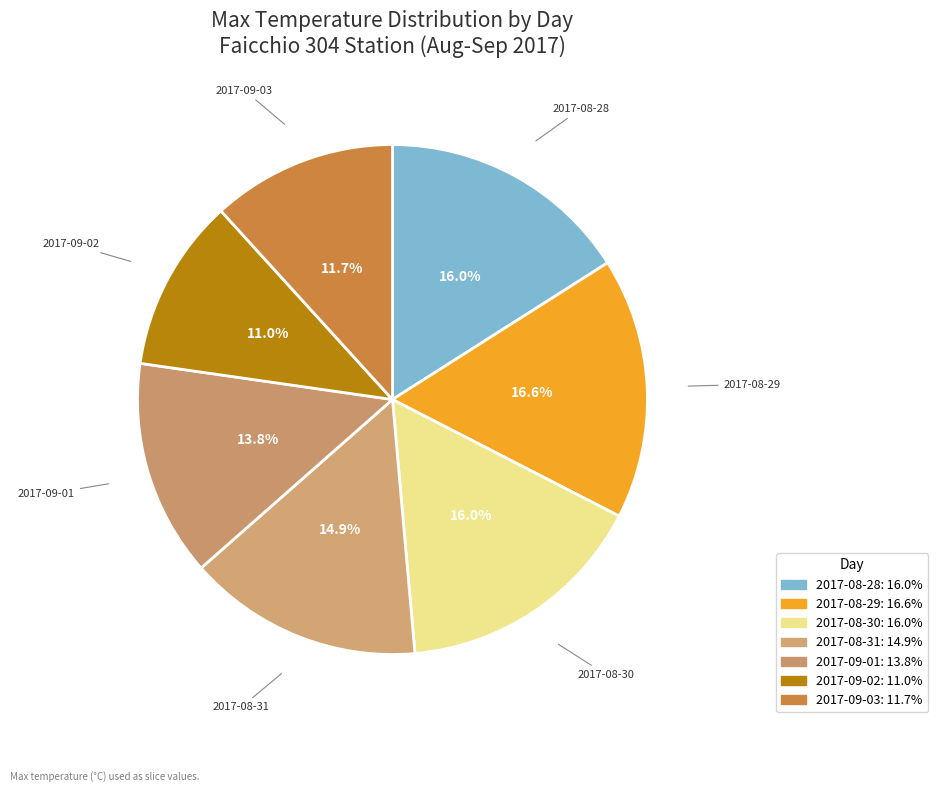

How many segments does this pie chart have?

7